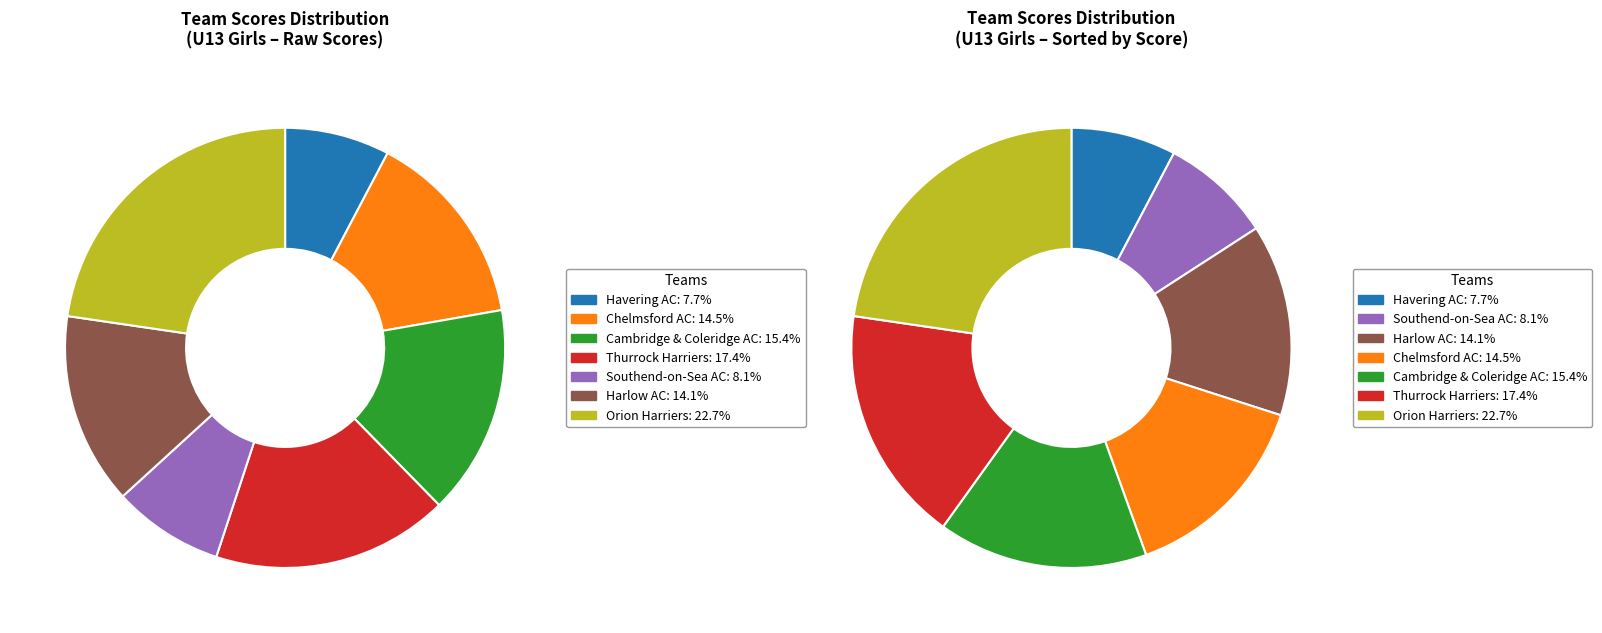

What percentage do Cambridge & Coleridge AC and Thurrock Harriers together represent?

32.8%